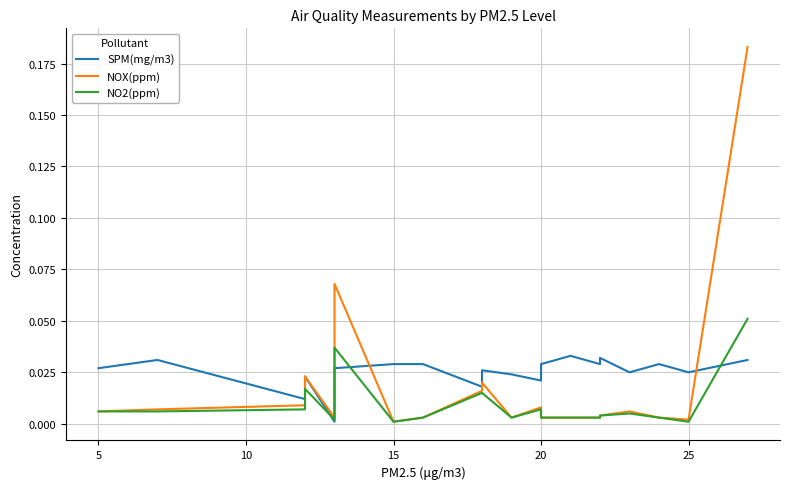

Is this an area chart (filled region under the line)?

No